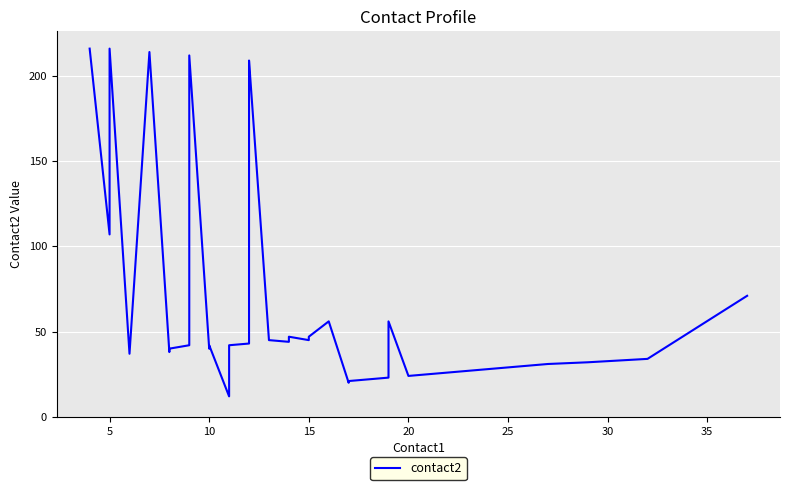

What is the sum of all values?

2832